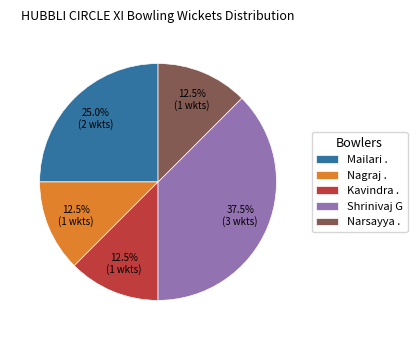

Which category has the biggest portion of the pie?

Shrinivaj G